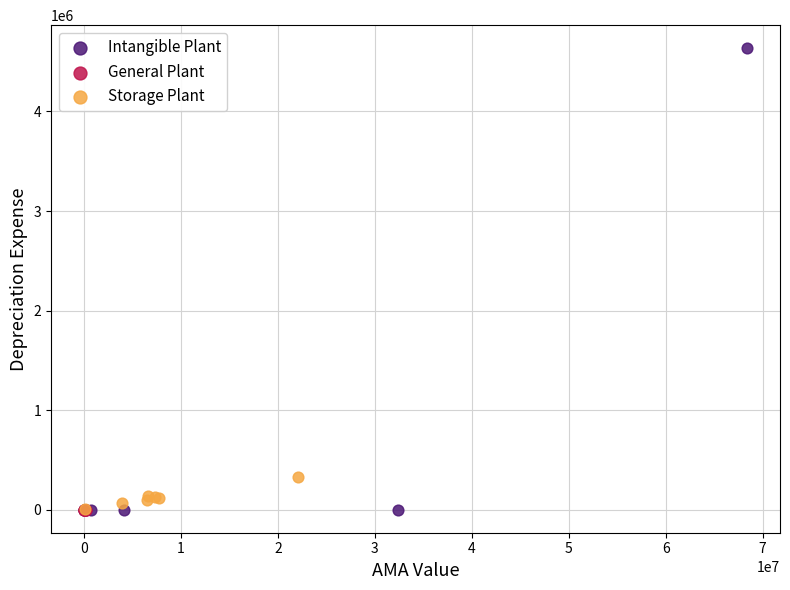

Which series reaches the maximum Y coordinate?

Intangible Plant